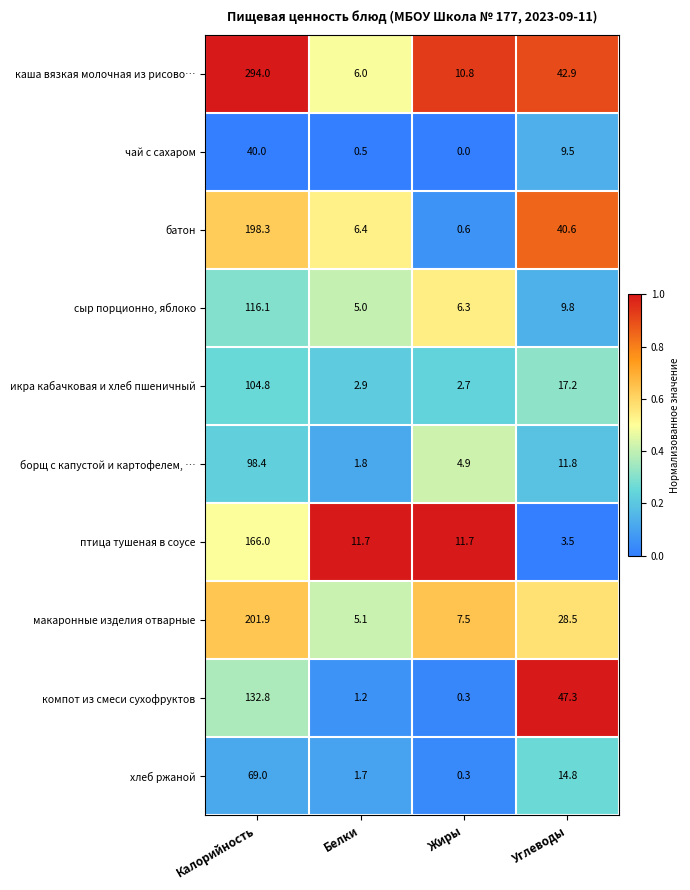

Which label corresponds to the smallest value in the chart?

Жиры